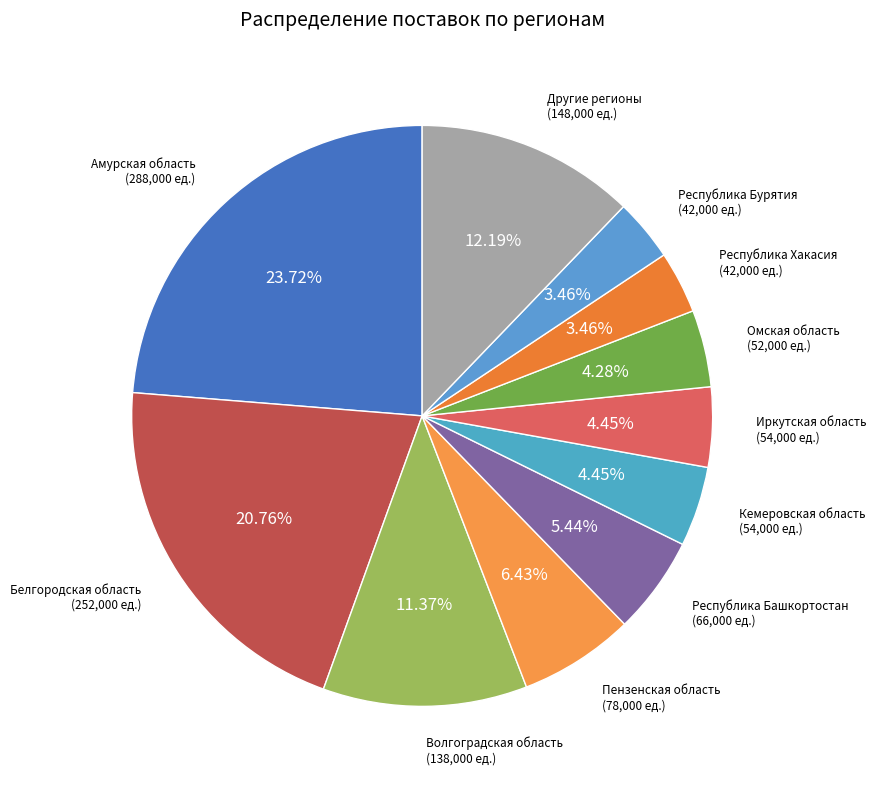

How many slices are in this pie chart?

11